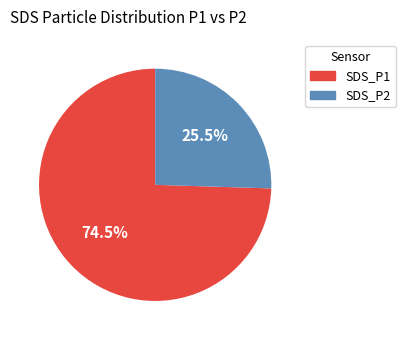

What is the total percentage of SDS_P2 and SDS_P1?

100.0%